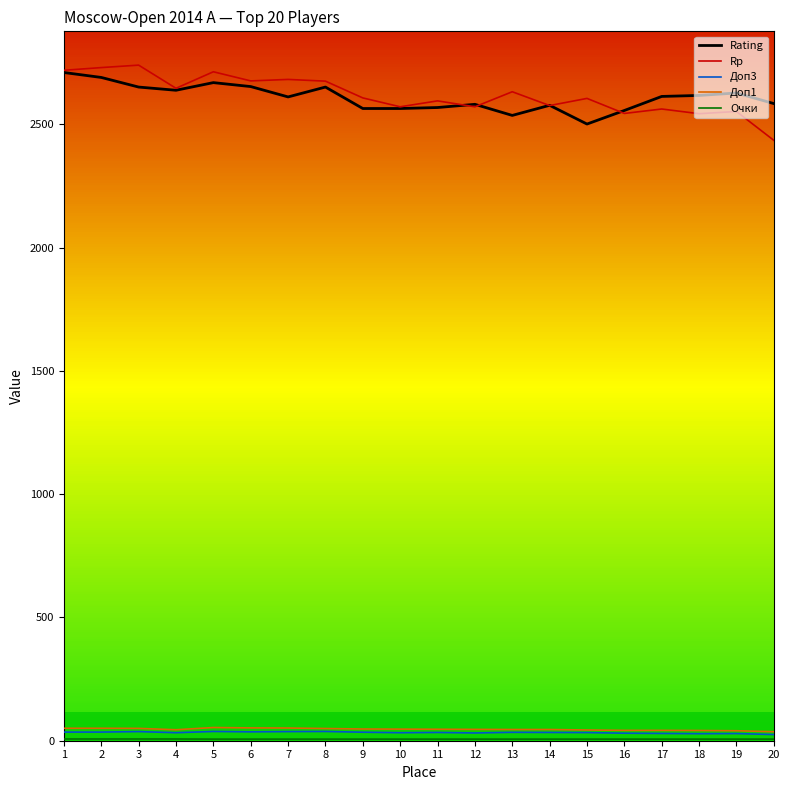

True or false: Доп1 and Доп3 cross at least once.

False